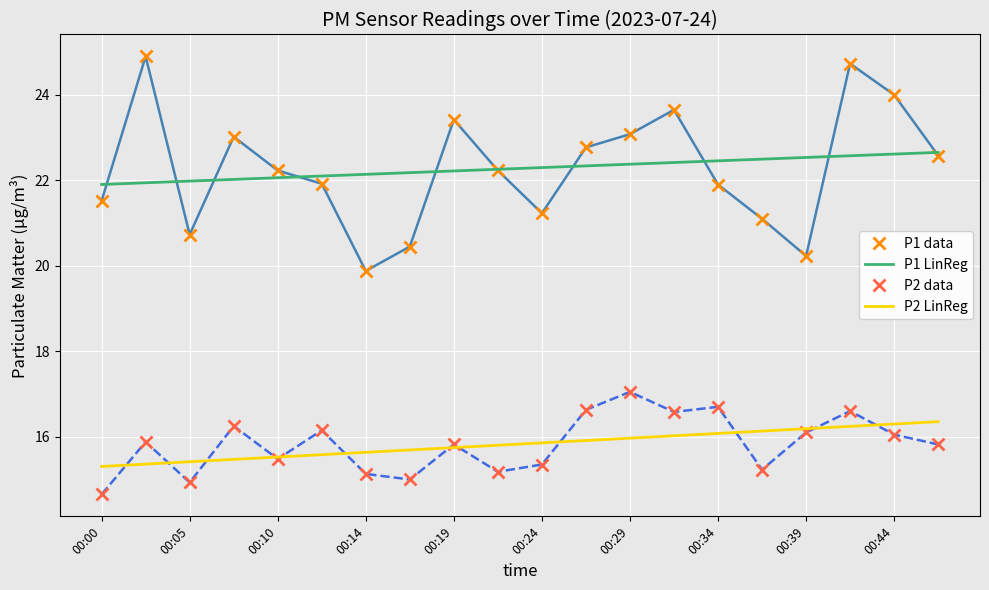

What is the highest value of the P2 LinReg series?

16.4